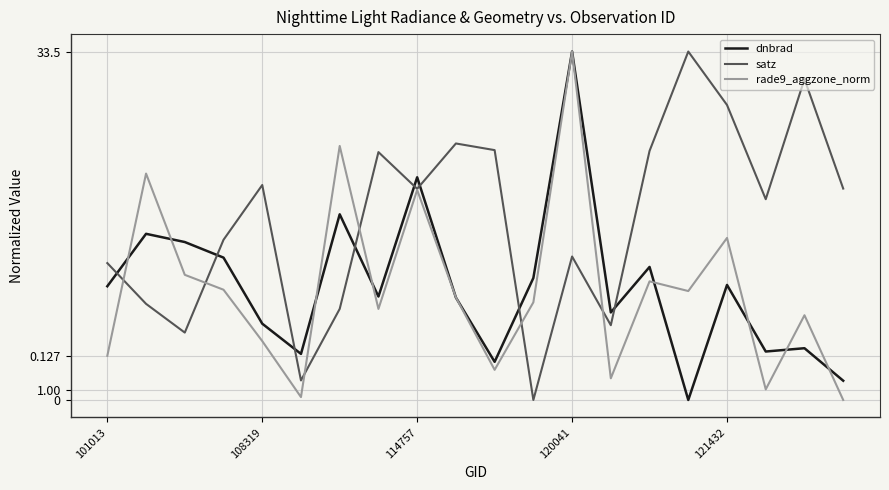

Does the chart display data point markers on the line(s)?

No